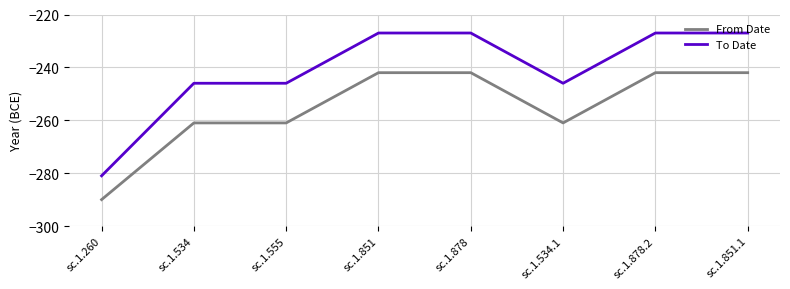

The value of To Date at sc.1.260 is -463. True or false?

False